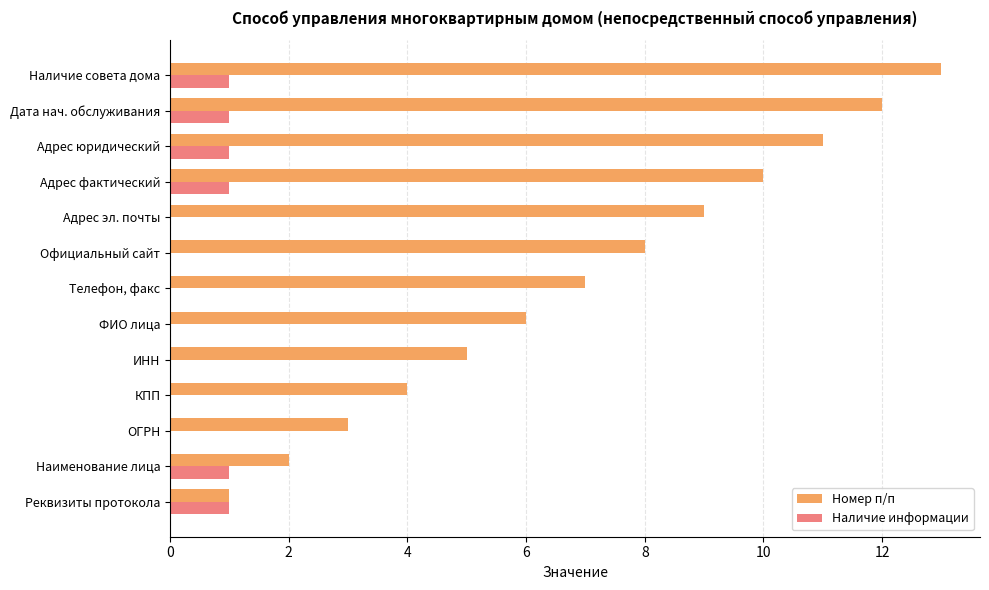

True or false: Номер п/п has a value of 2 at Реквизиты протокола.

False